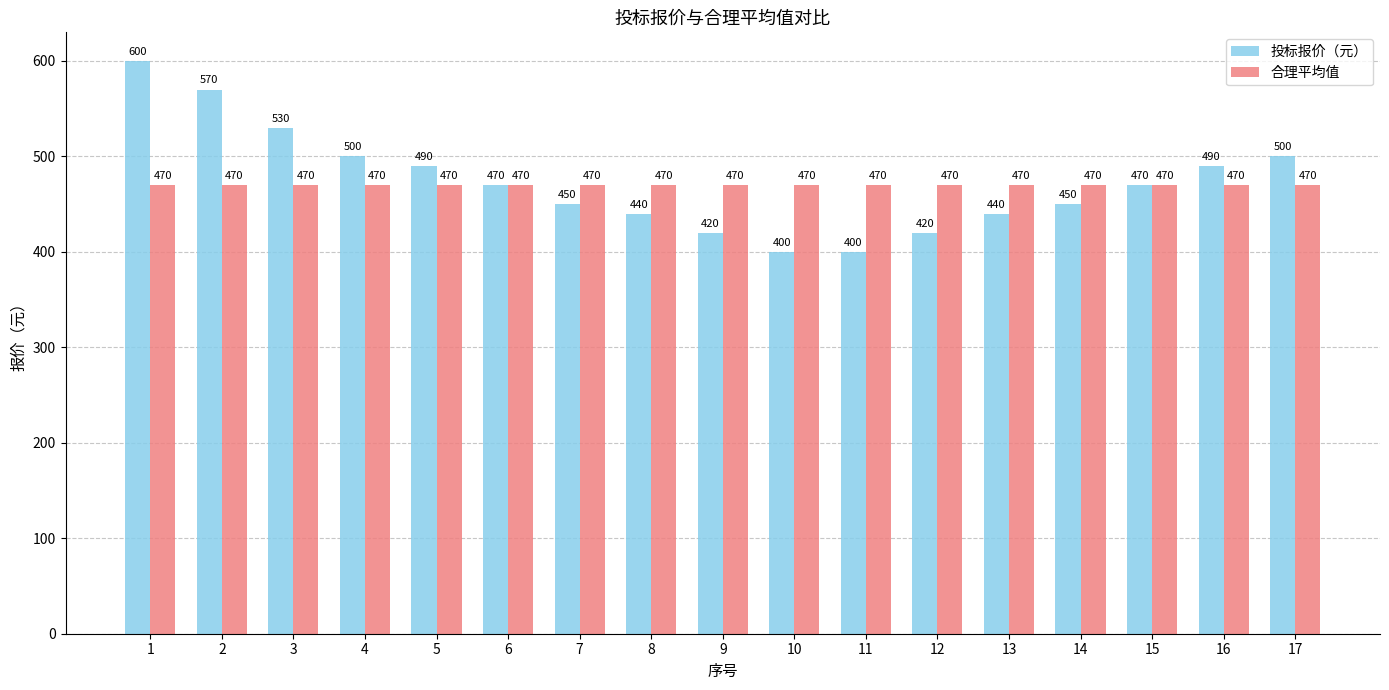

How many distinct data groups are displayed?

2